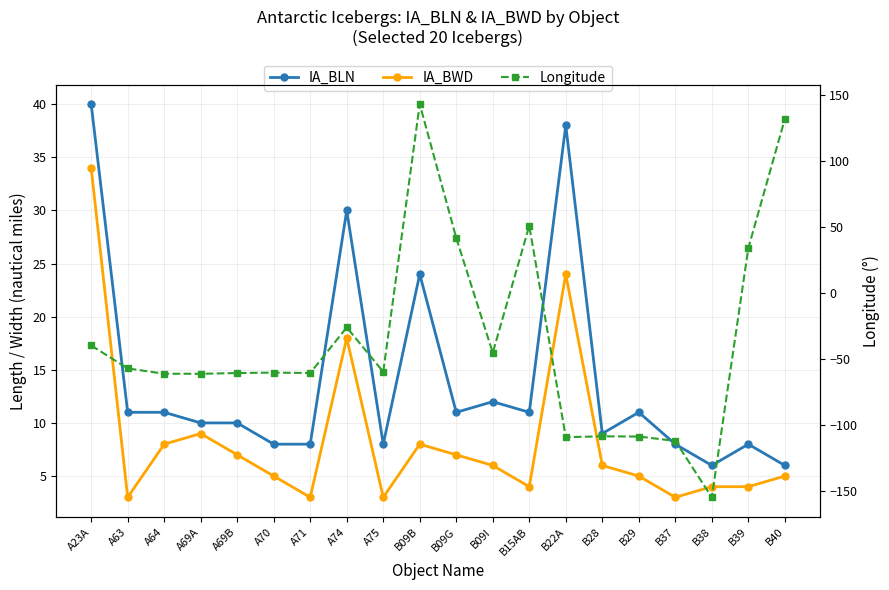

What is the greatest value displayed?

143.4